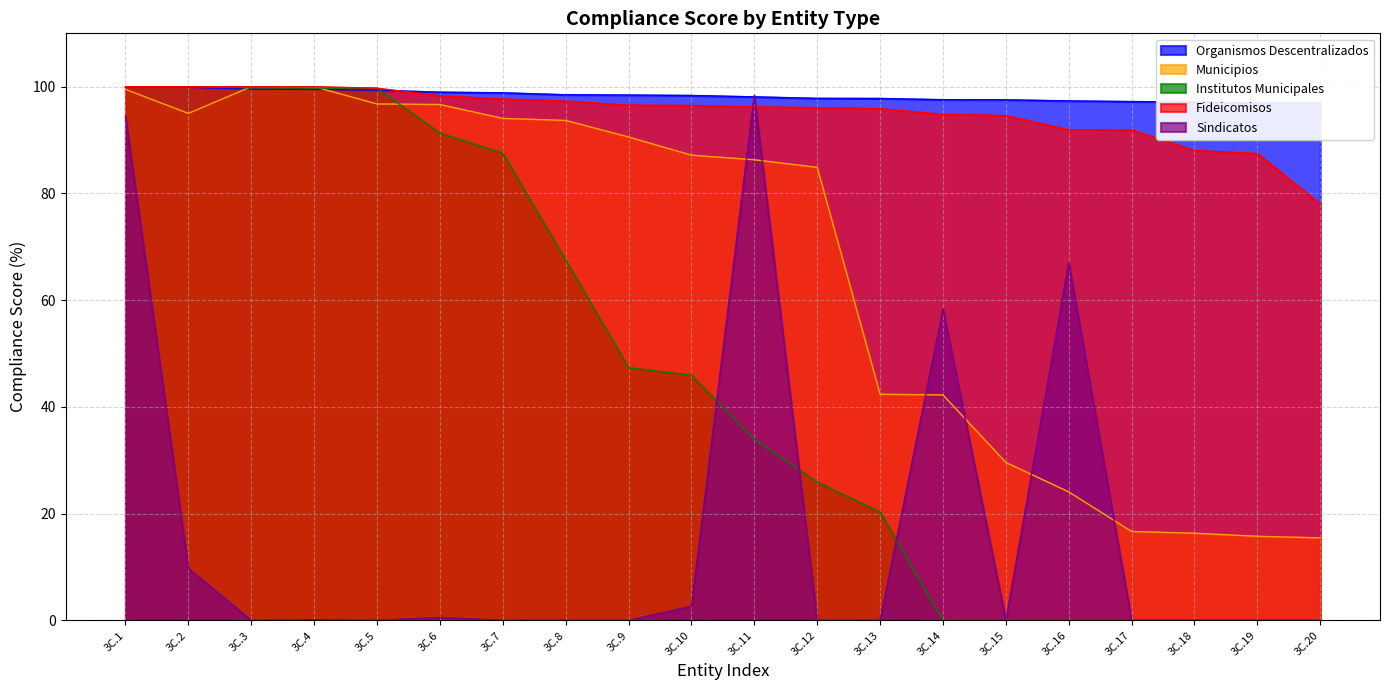

The Institutos Municipales series shows 0.0 at 3C.16. True or false?

True